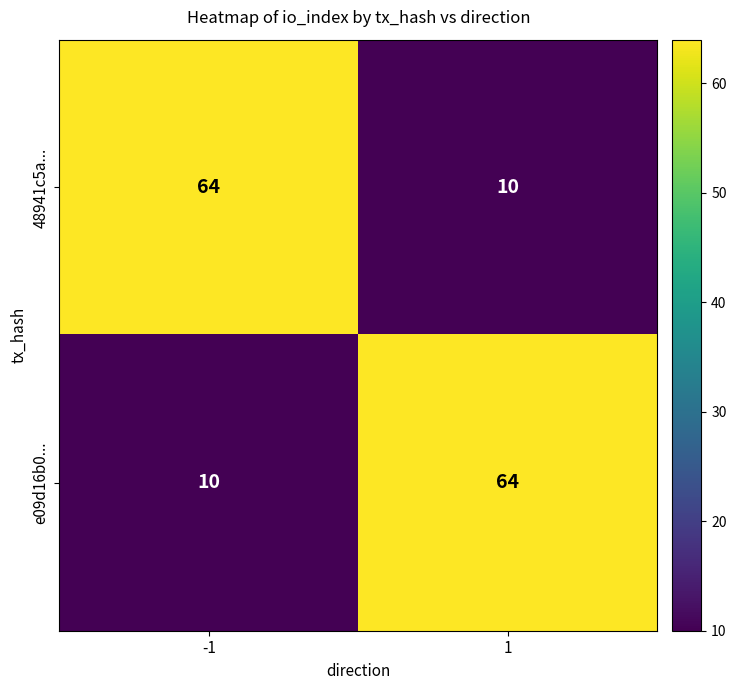

Rank the categories by e09d16b0... value from highest to lowest.

1, -1